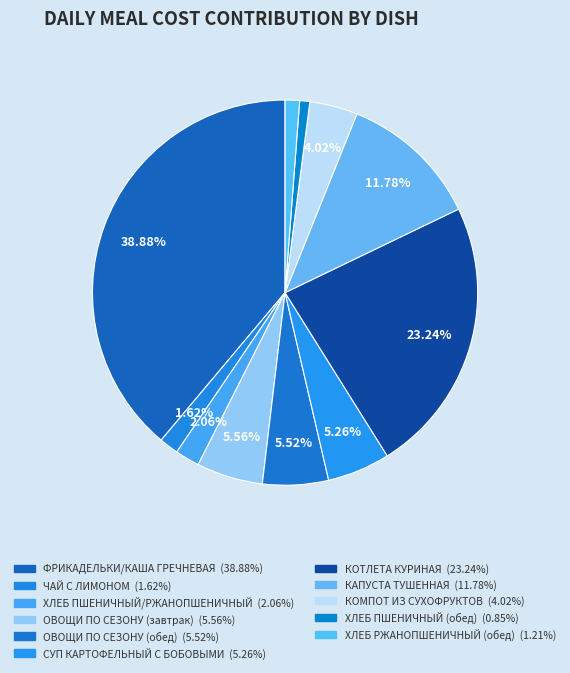

To the nearest percent, what portion does ОВОЩИ ПО СЕЗОНУ (завтрак) represent?

6%